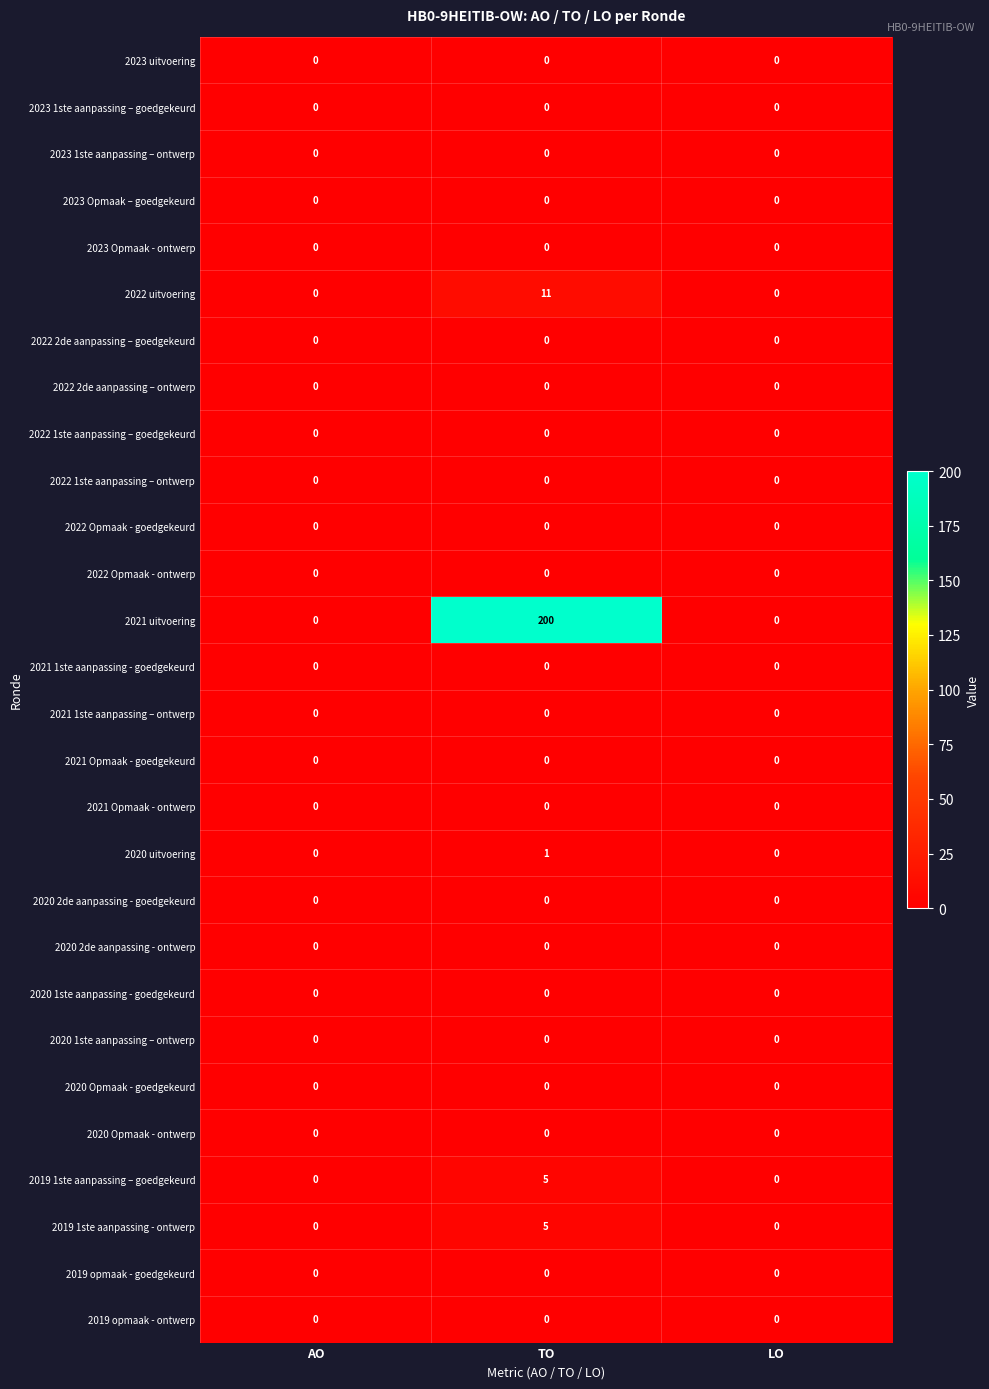

What is the maximum value shown in the chart?

200